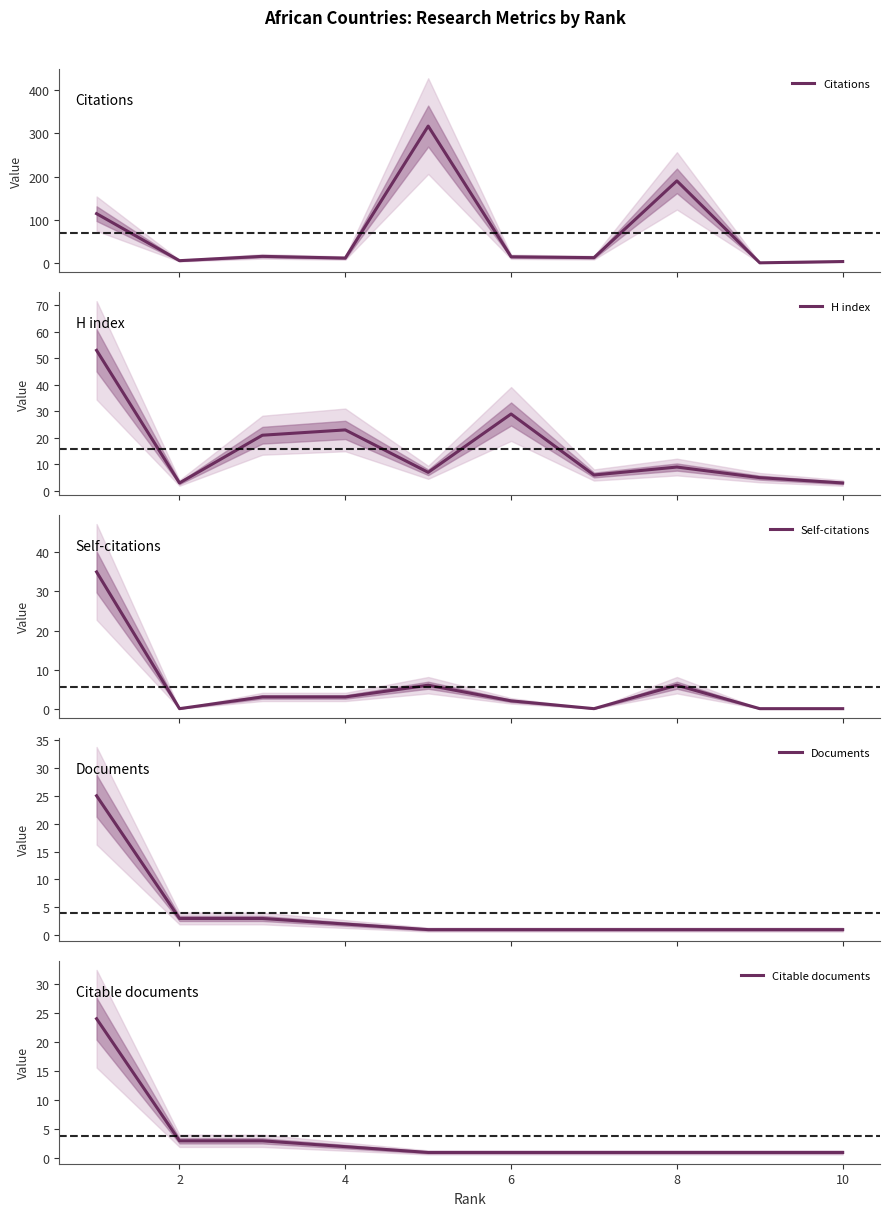

What is the lowest value of the H index series?

3